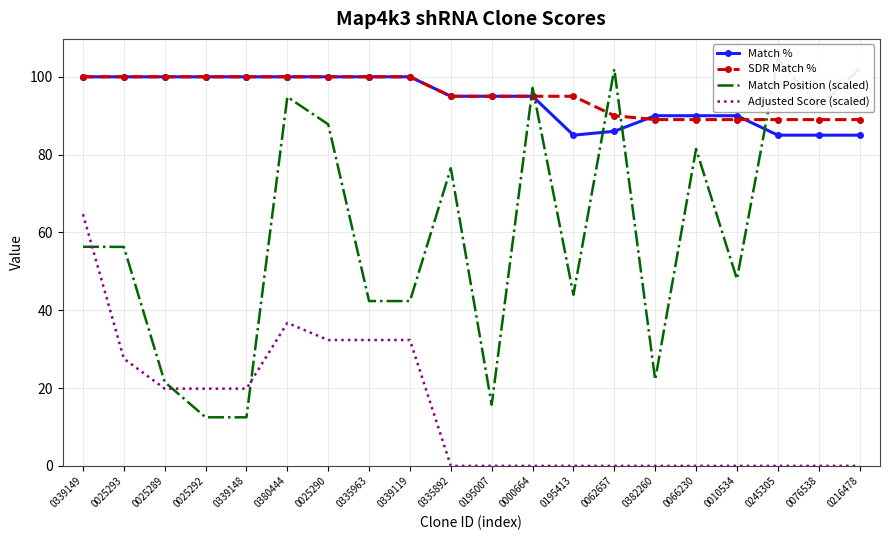

In Adjusted Score (scaled), how many points are higher than both neighbors (excluding endpoints)?

1